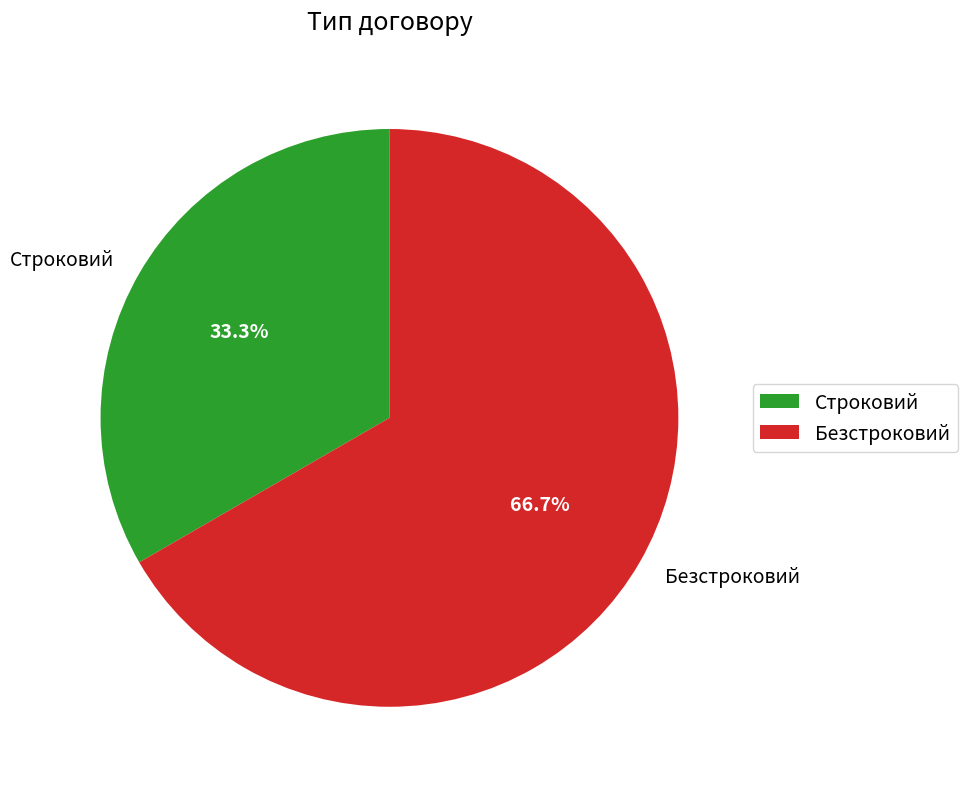

Which category has the biggest portion of the pie?

Безстроковий